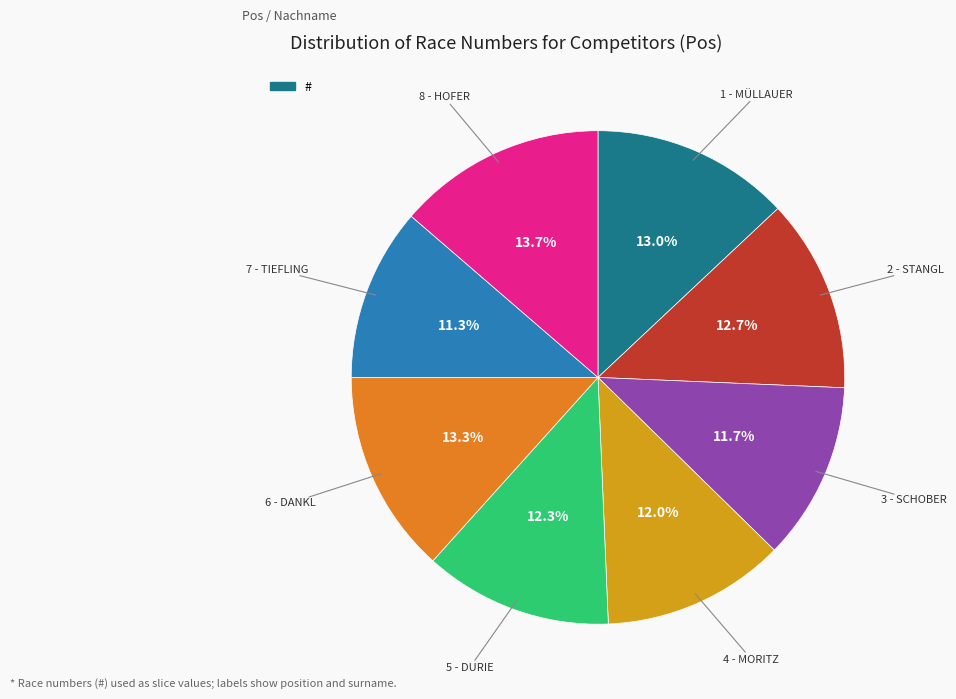

Is there a majority slice in this chart?

No